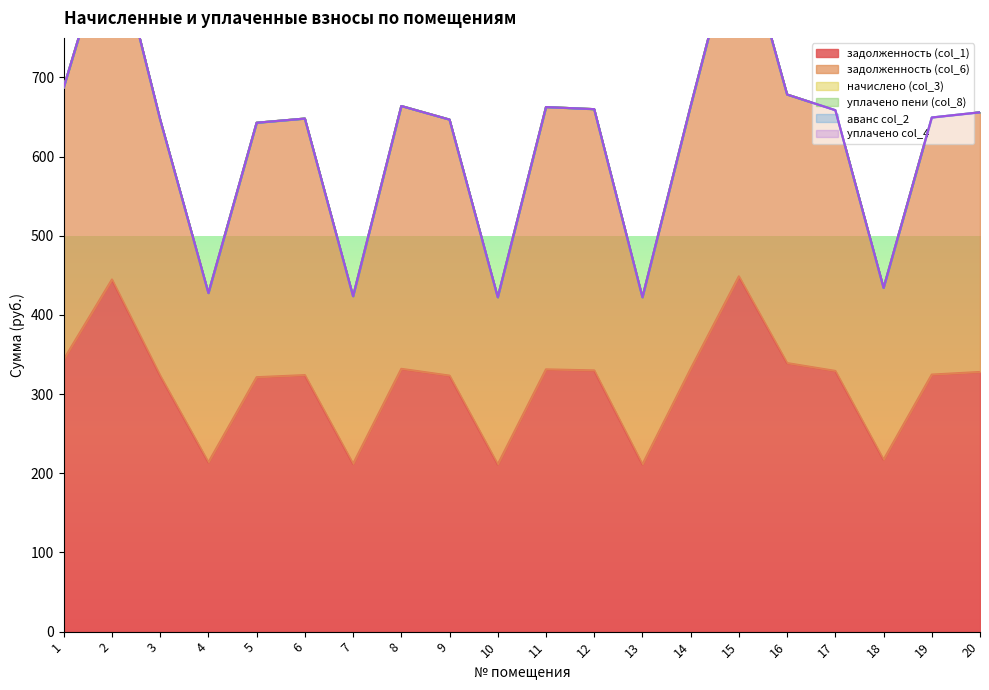

True or false: уплачено col_4 has more than 1 interior local peaks.

False